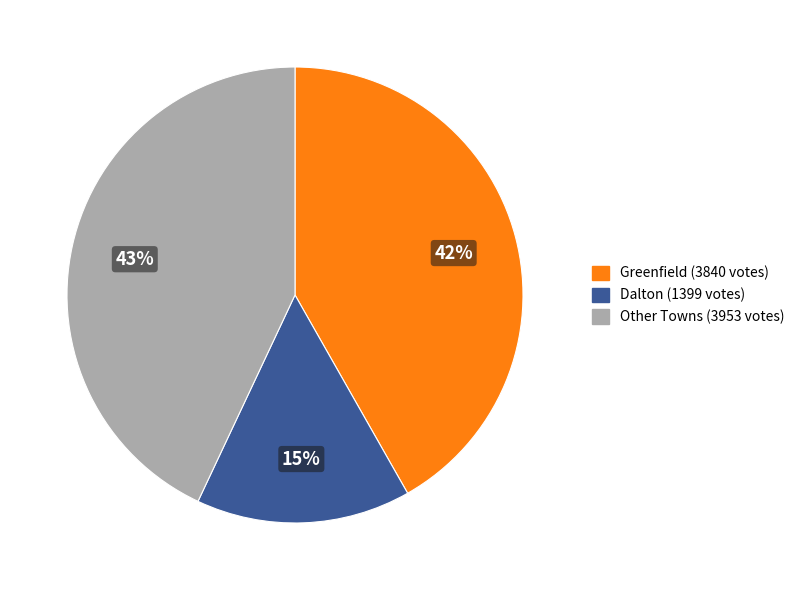

To the nearest percent, what is the average slice percentage?

33%